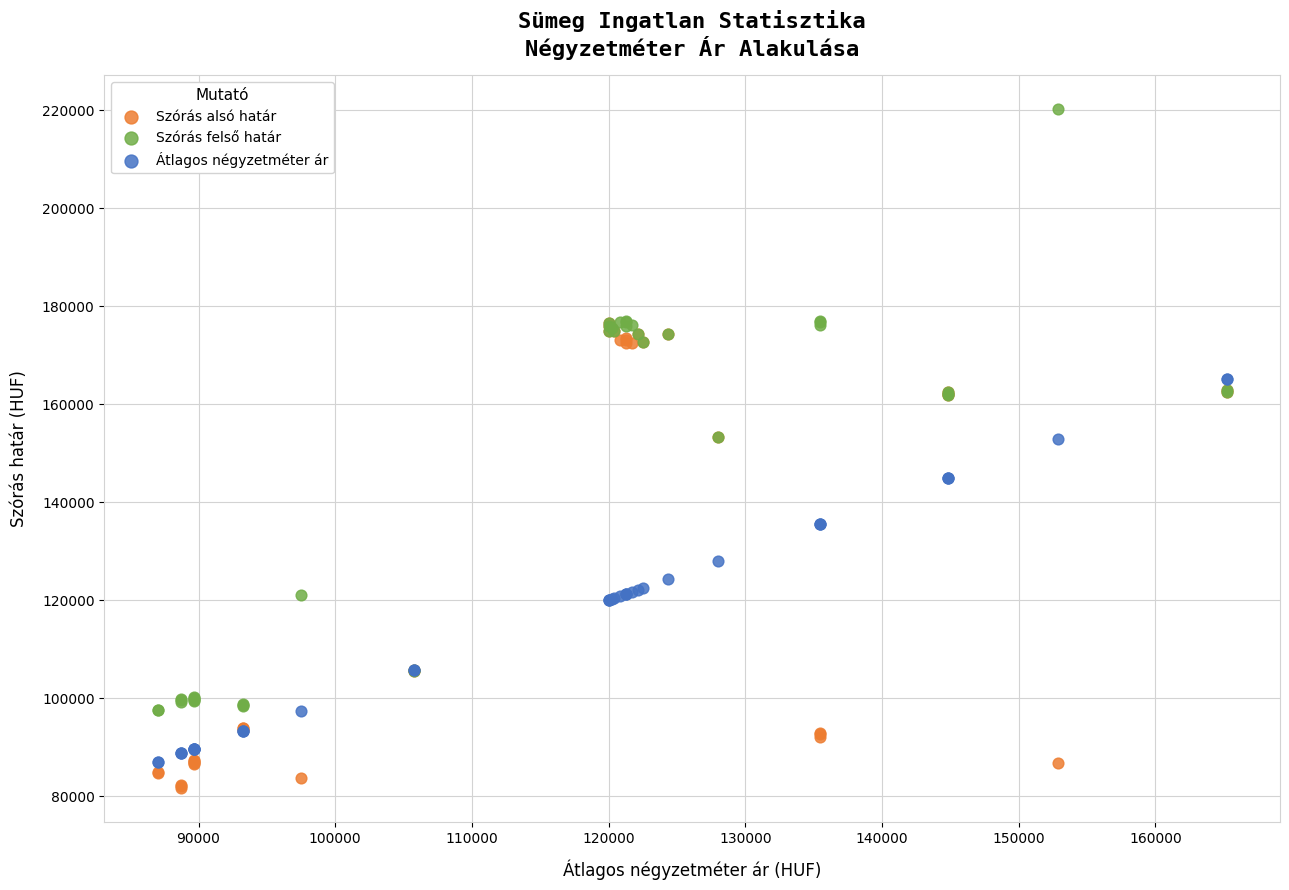

What are all the series names shown in the legend?

Szórás alsó határ, Szórás felső határ, Átlagos négyzetméter ár